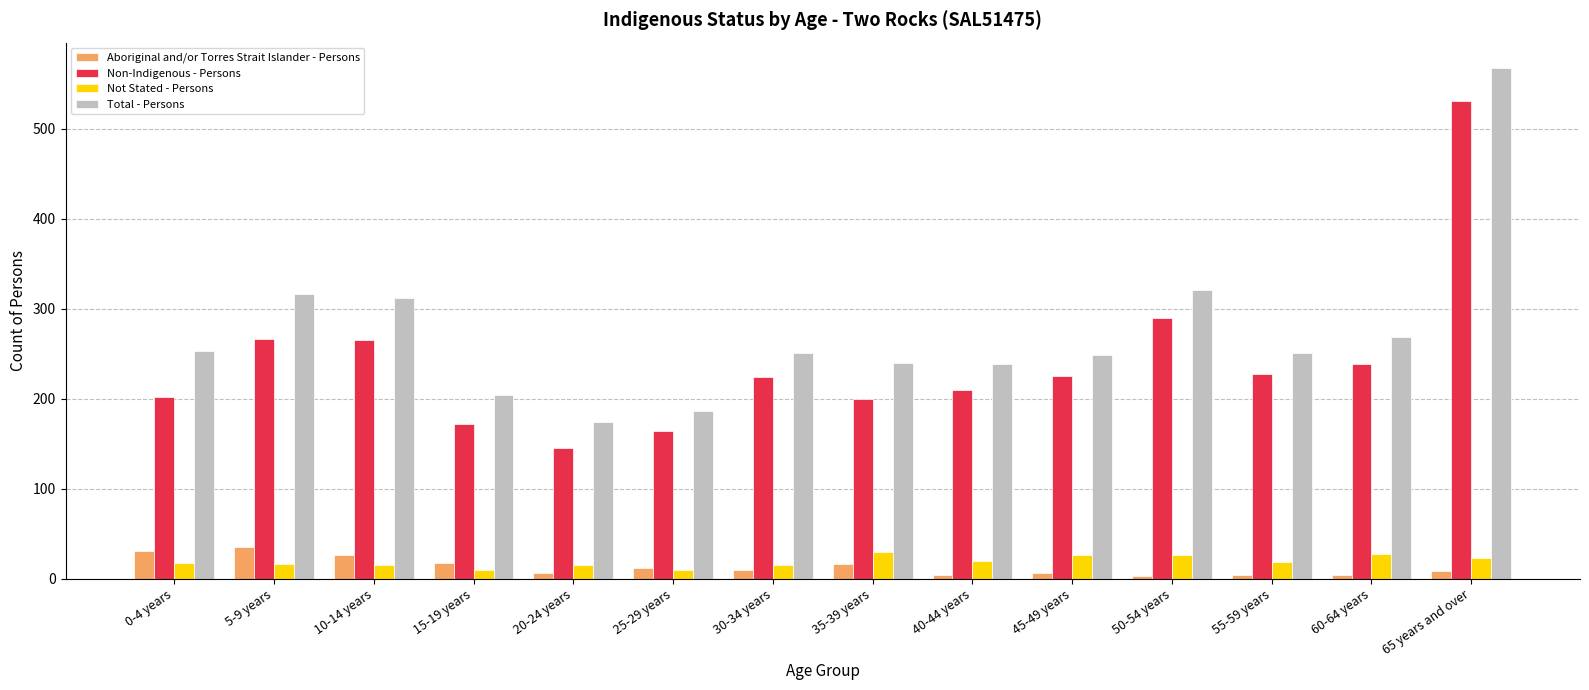

What is the approximate value of Total - Persons at 15-19 years?

204